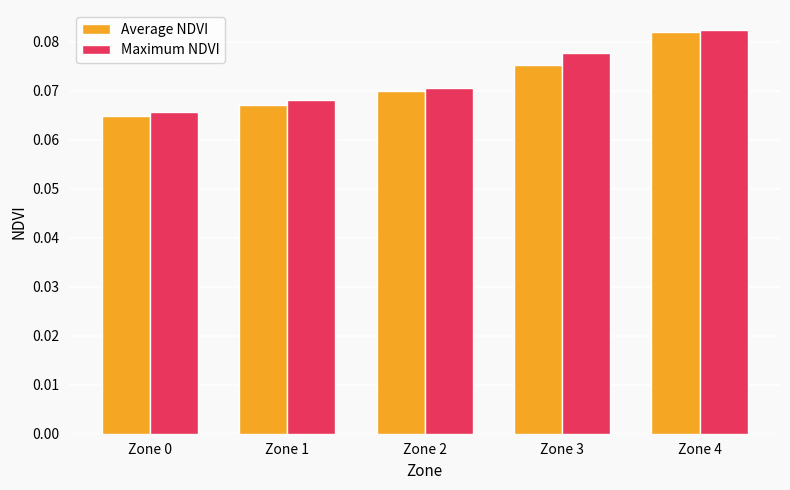

How many bars are there in each group?

2